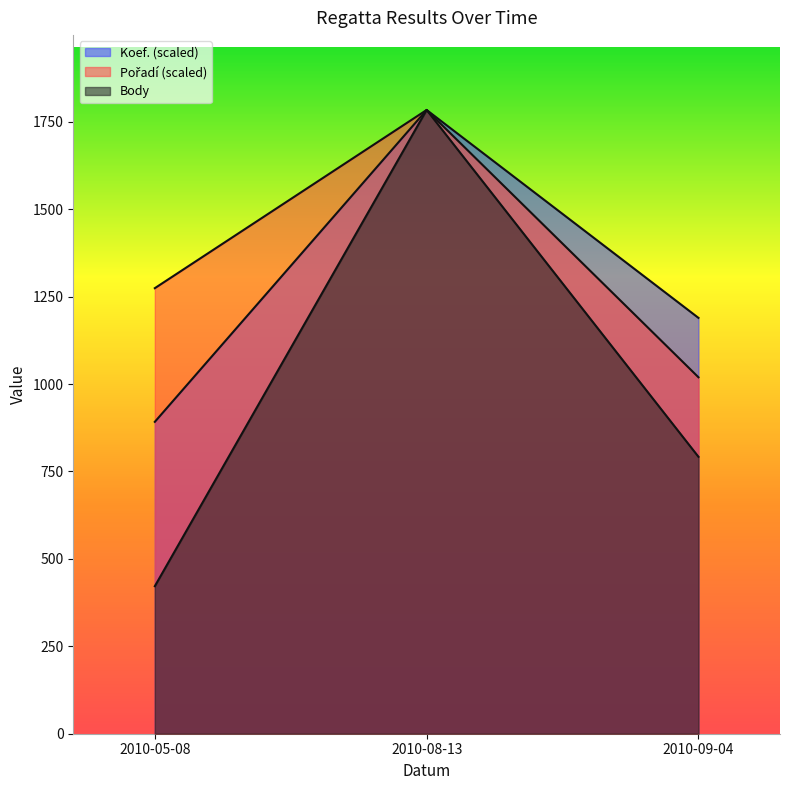

What is the highest value of the Body series?

1784.0